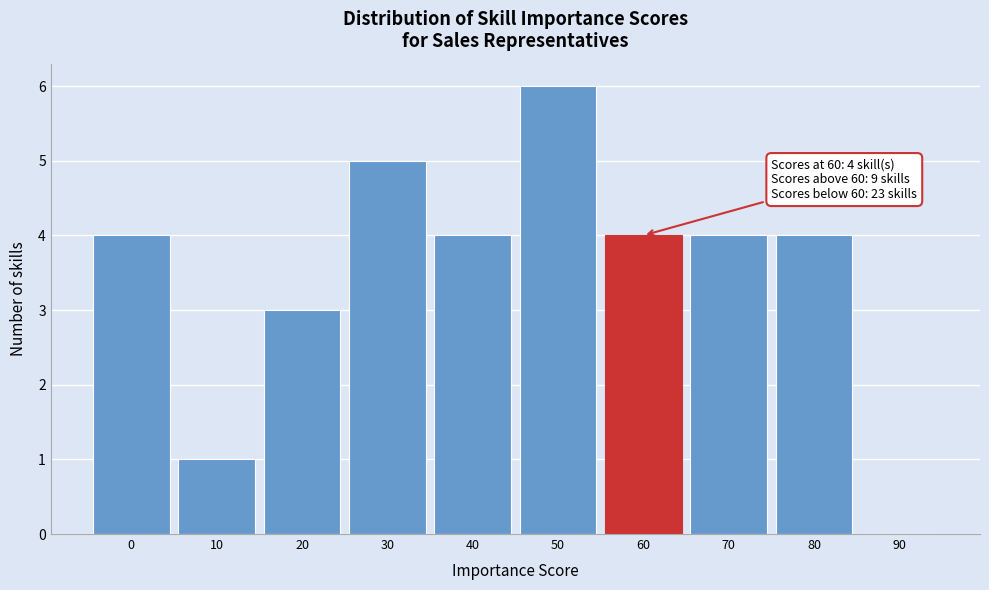

Which range on the x-axis has the tallest bar?

45 to 55